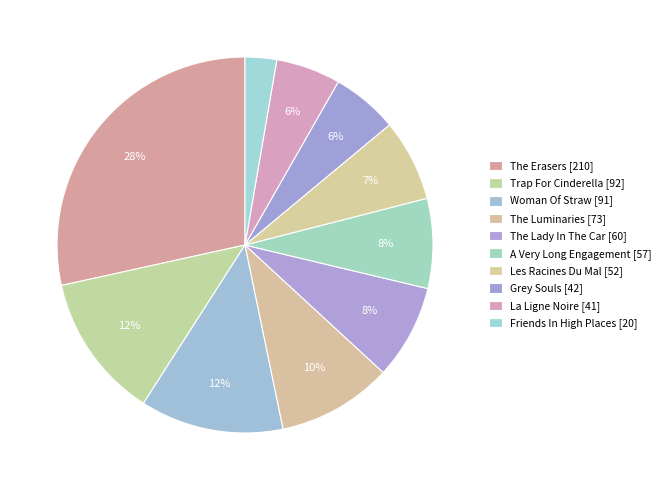

Does The Luminaries represent more than half of the total?

No